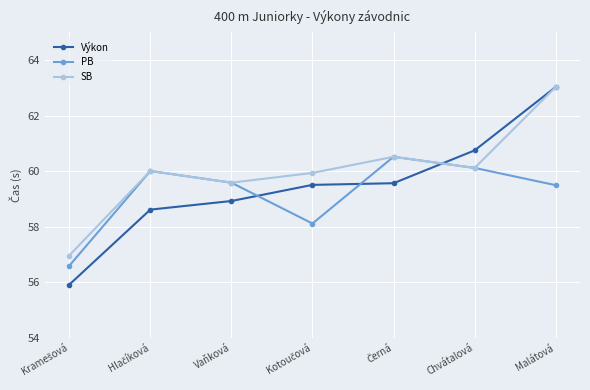

What is the label of the 2nd point from the right?

Chvátalová